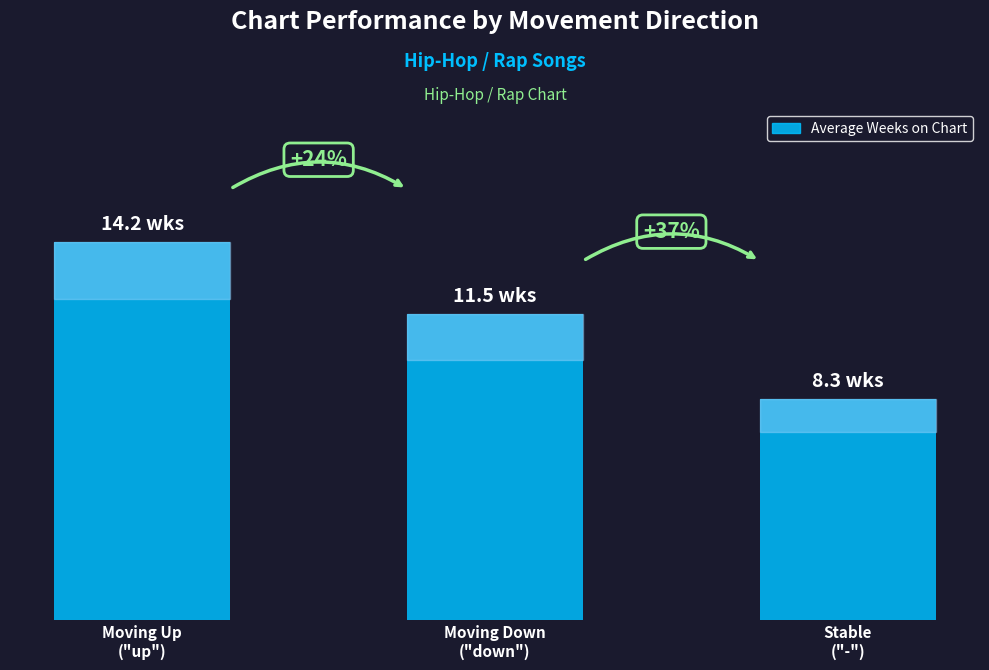

List the labels in order of value, smallest first.

Stable
("-"), Moving Down
("down"), Moving Up
("up")